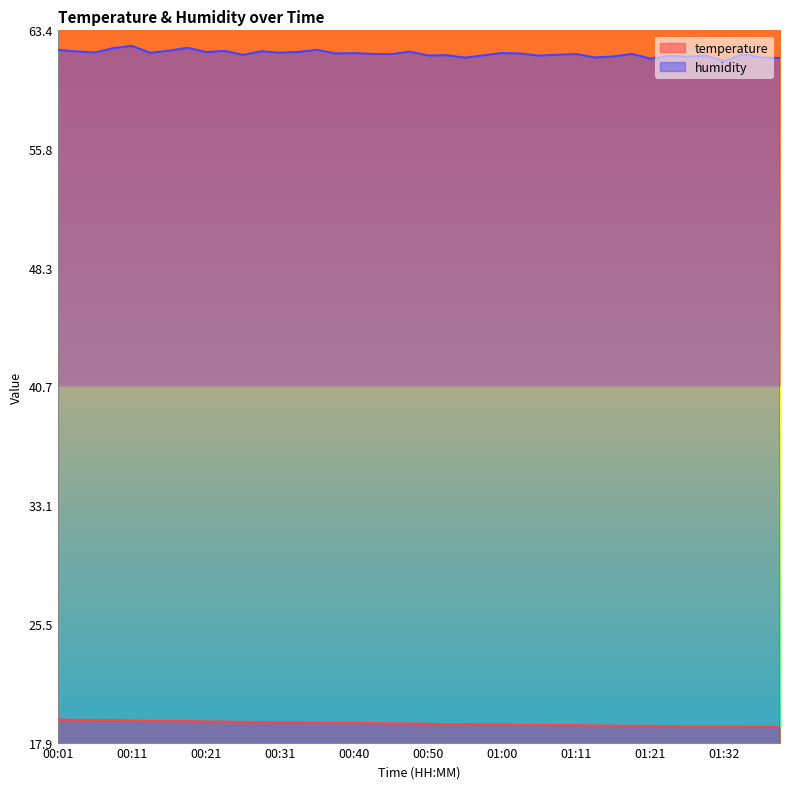

What is the average value of the humidity series?

61.9